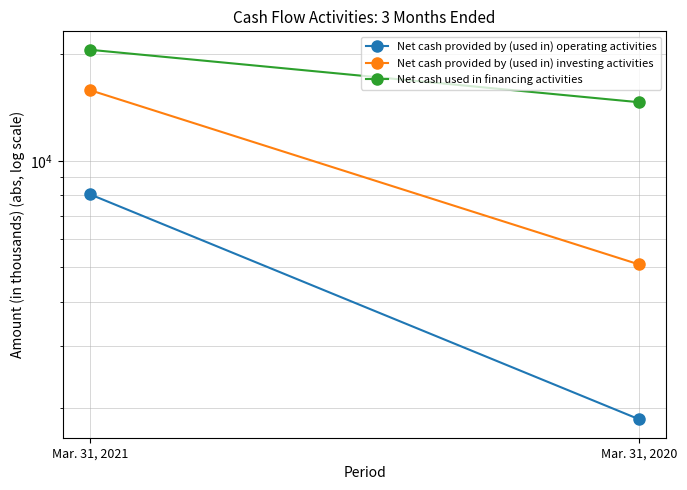

Is this an area chart (filled region under the line)?

No